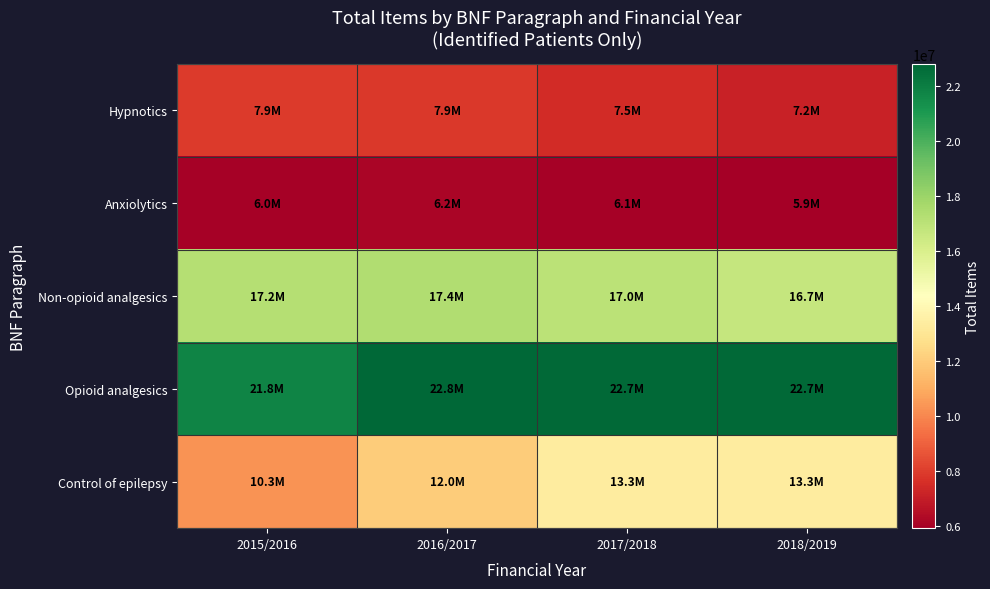

Rank the series by their maximum value, from lowest to highest.

Anxiolytics, Hypnotics, Control of epilepsy, Non-opioid analgesics, Opioid analgesics